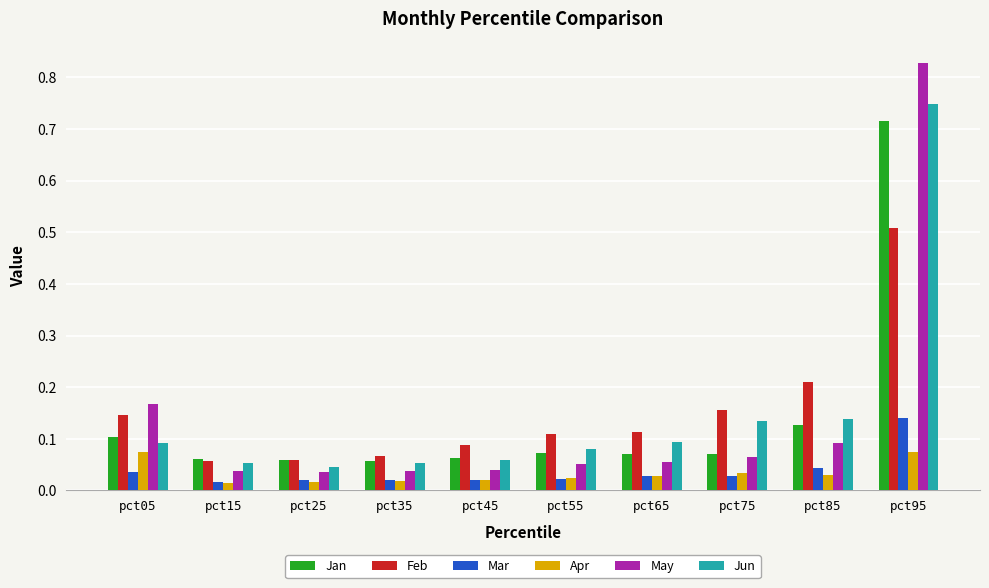

The Jan series shows 0.1 at pct15. True or false?

True